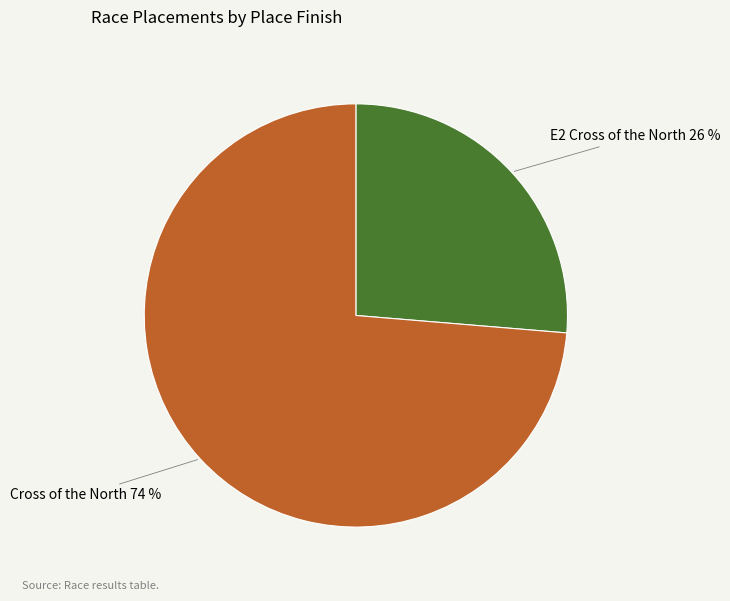

Which category accounts for the majority?

Cross of the North